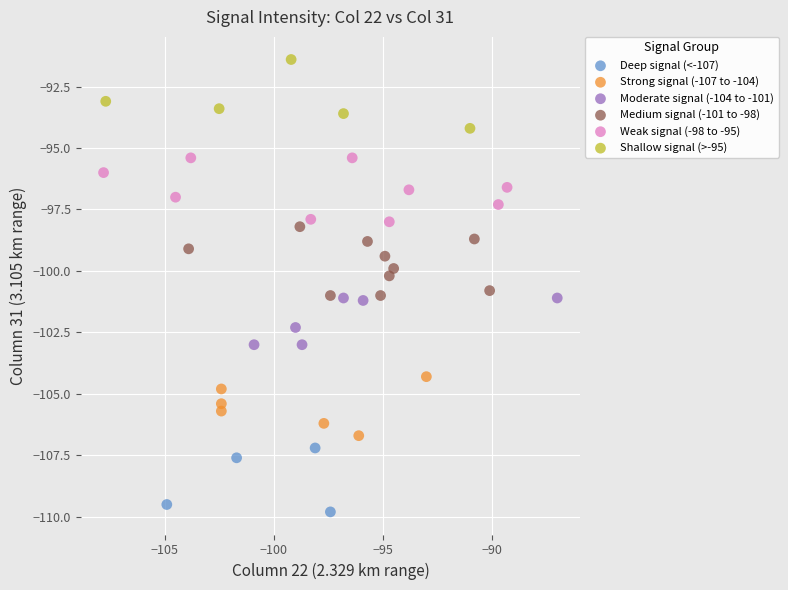

What are all the series names shown in the legend?

Deep signal (<-107), Strong signal (-107 to -104), Moderate signal (-104 to -101), Medium signal (-101 to -98), Weak signal (-98 to -95), Shallow signal (>-95)